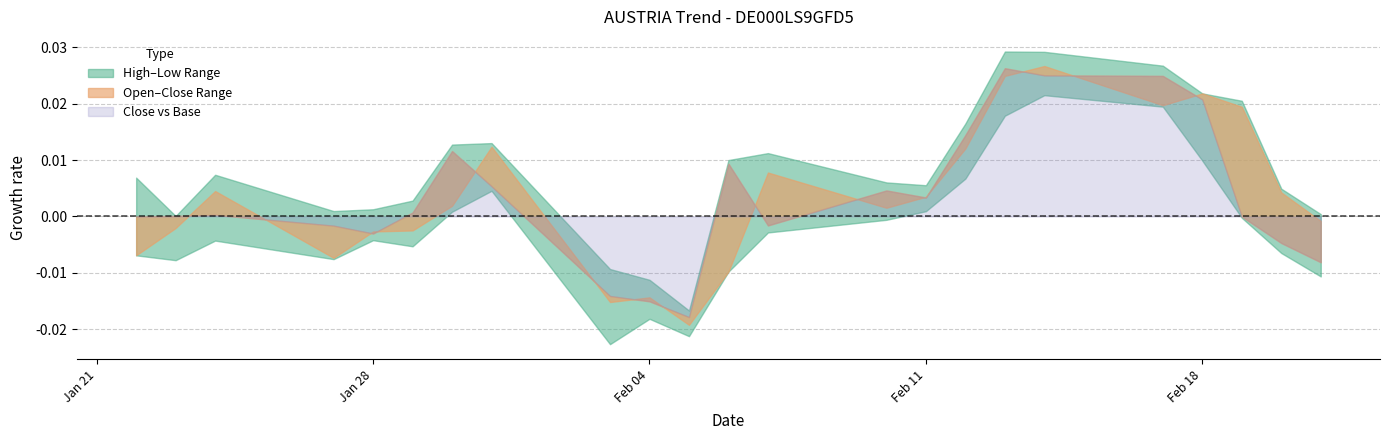

True or false: Close and Low intersect in this chart.

False